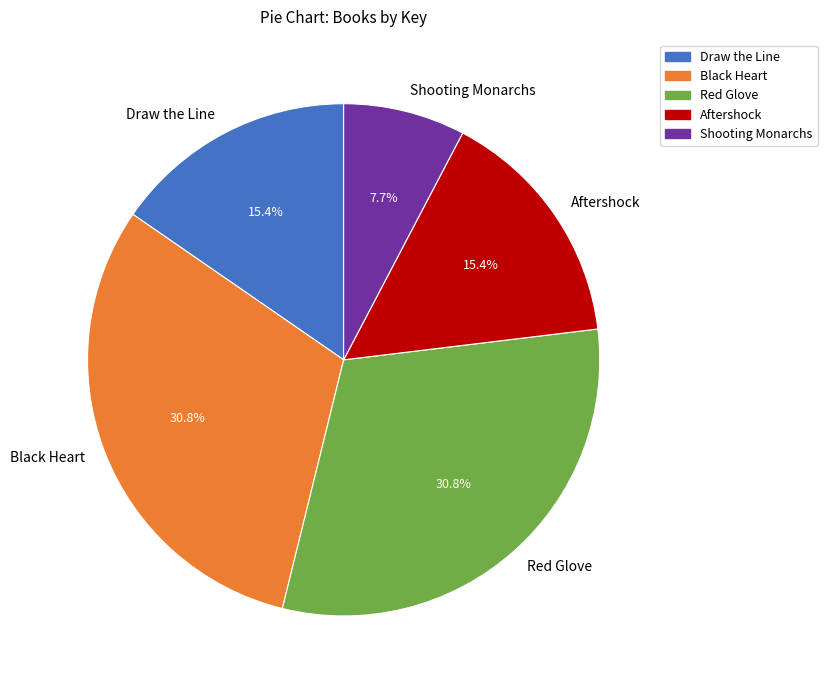

To the nearest percent, what percentage of the pie is Red Glove?

31%